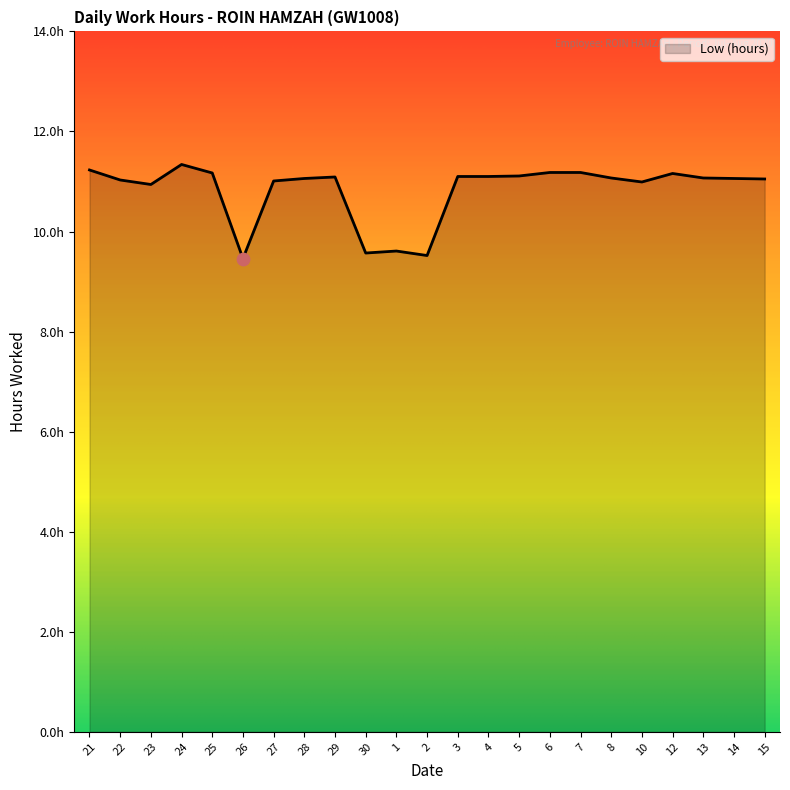

What is the ratio of the value at 26 to the value at 15?

0.9